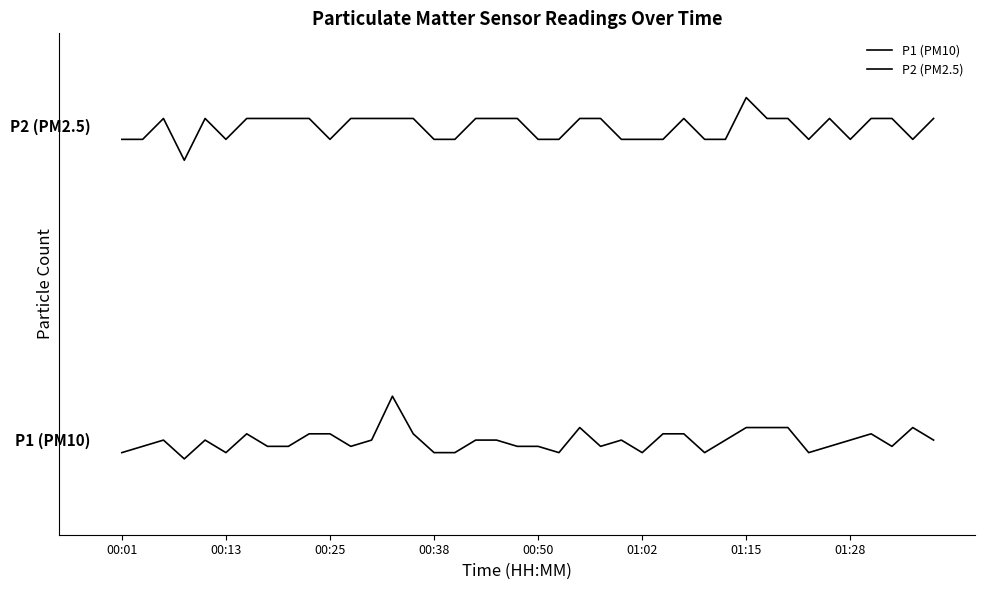

Does the chart have visible grid lines?

No